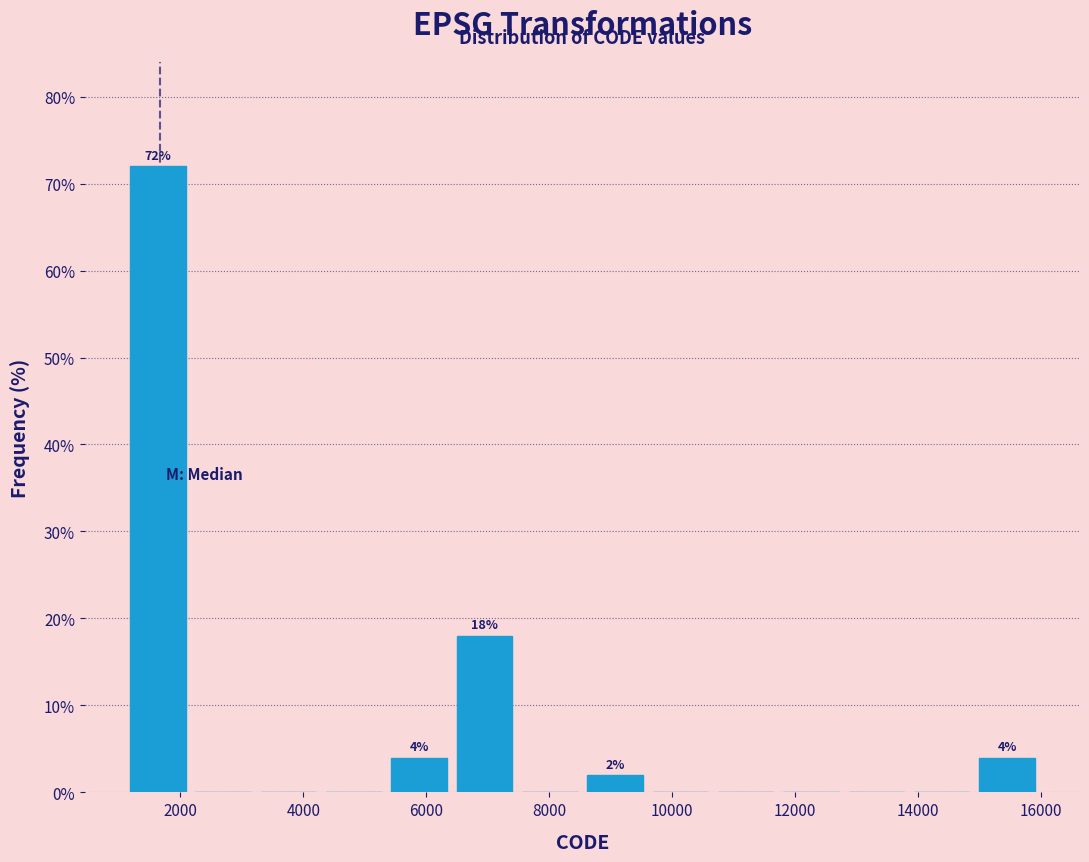

Over which range of the x-axis is the bar tallest?

1200 to 2200